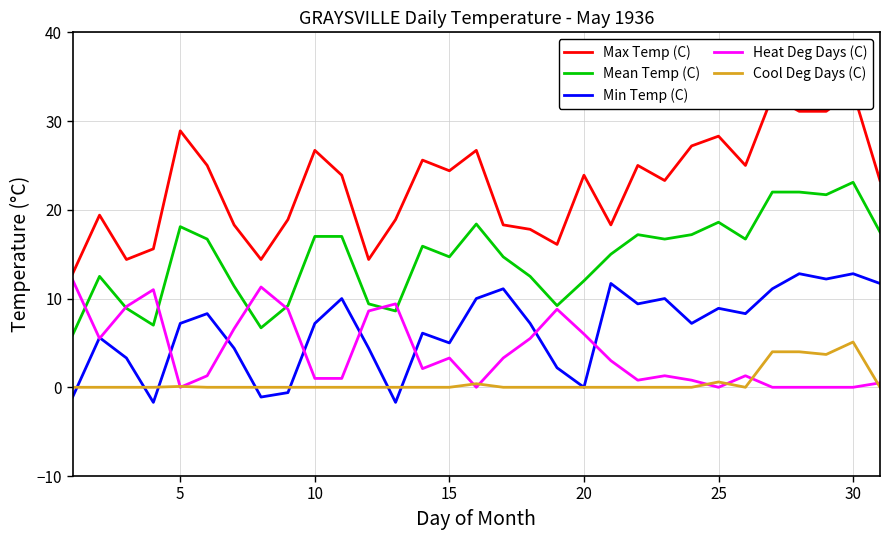

True or false: Cool Deg Days (C) and Mean Temp (C) cross at least once.

False